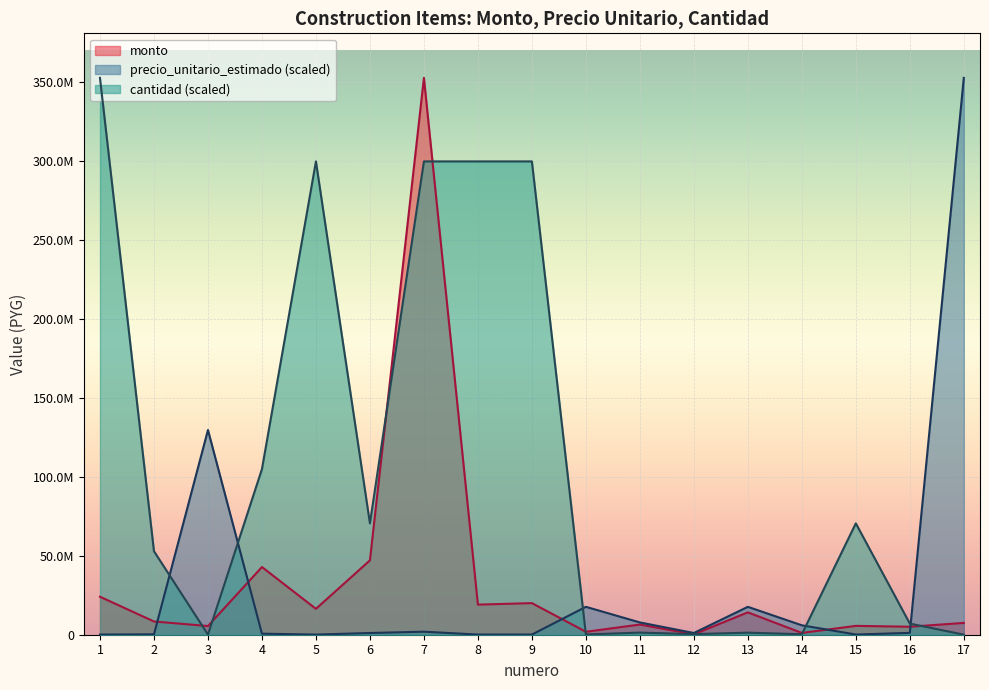

At which category is the sum across all series the highest?

7